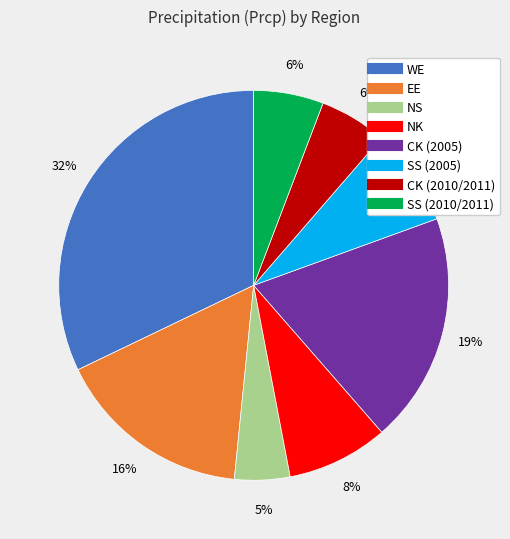

Which category has the smallest portion of the pie?

NS